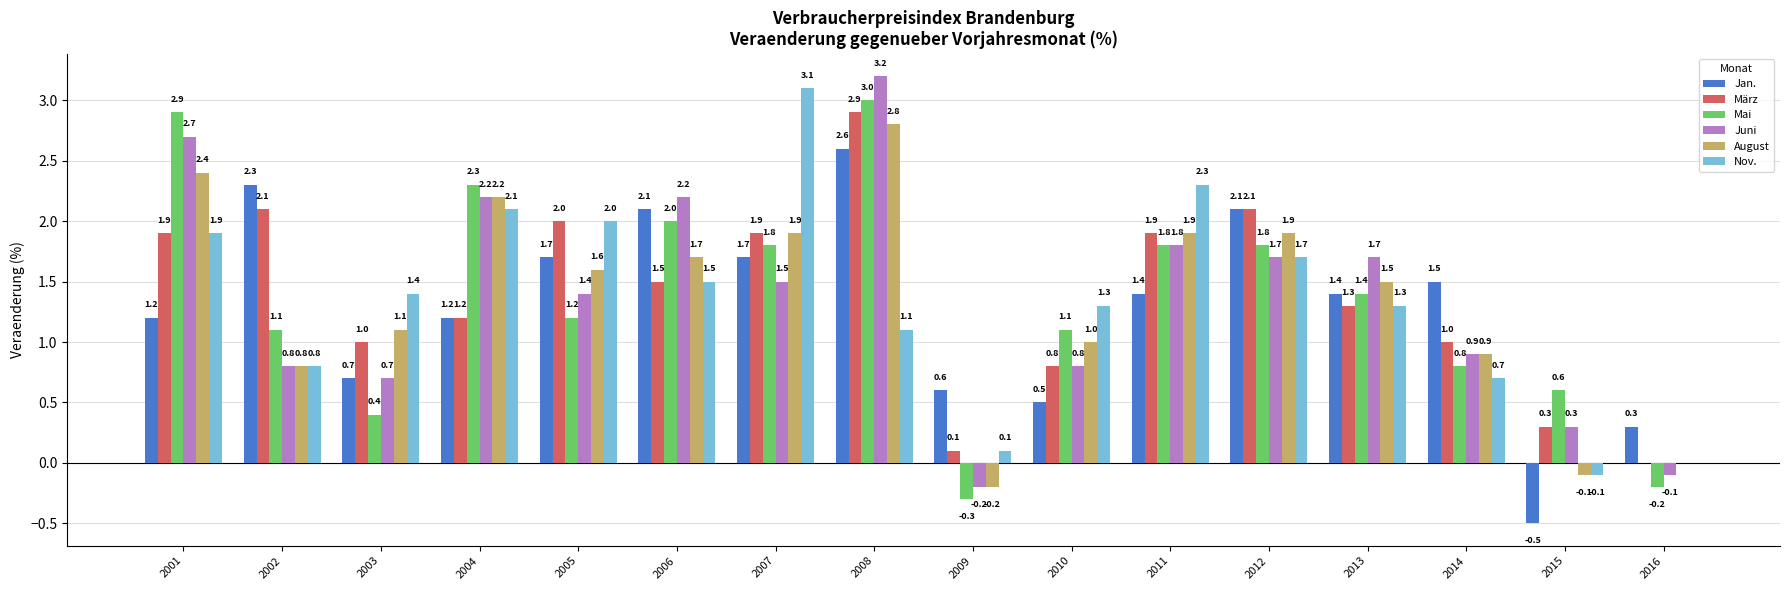

How many data points in Nov. are above 1?

11